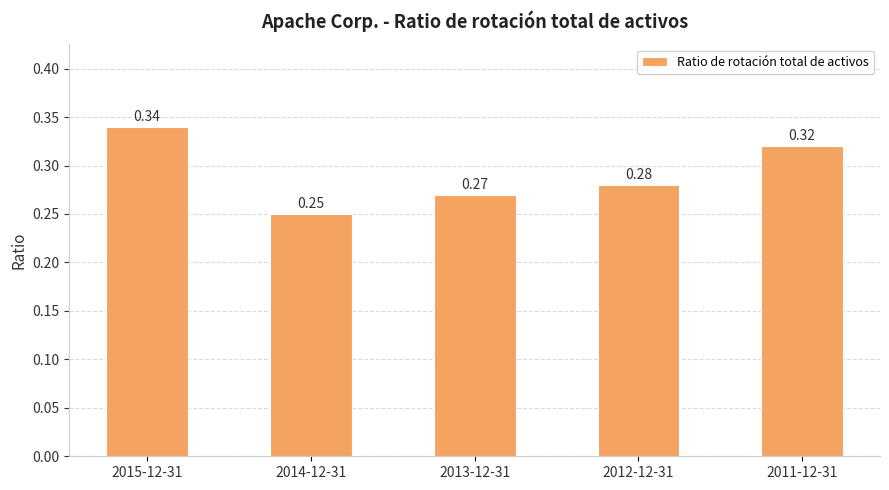

Rank the categories by value from highest to lowest.

2015-12-31, 2011-12-31, 2012-12-31, 2013-12-31, 2014-12-31